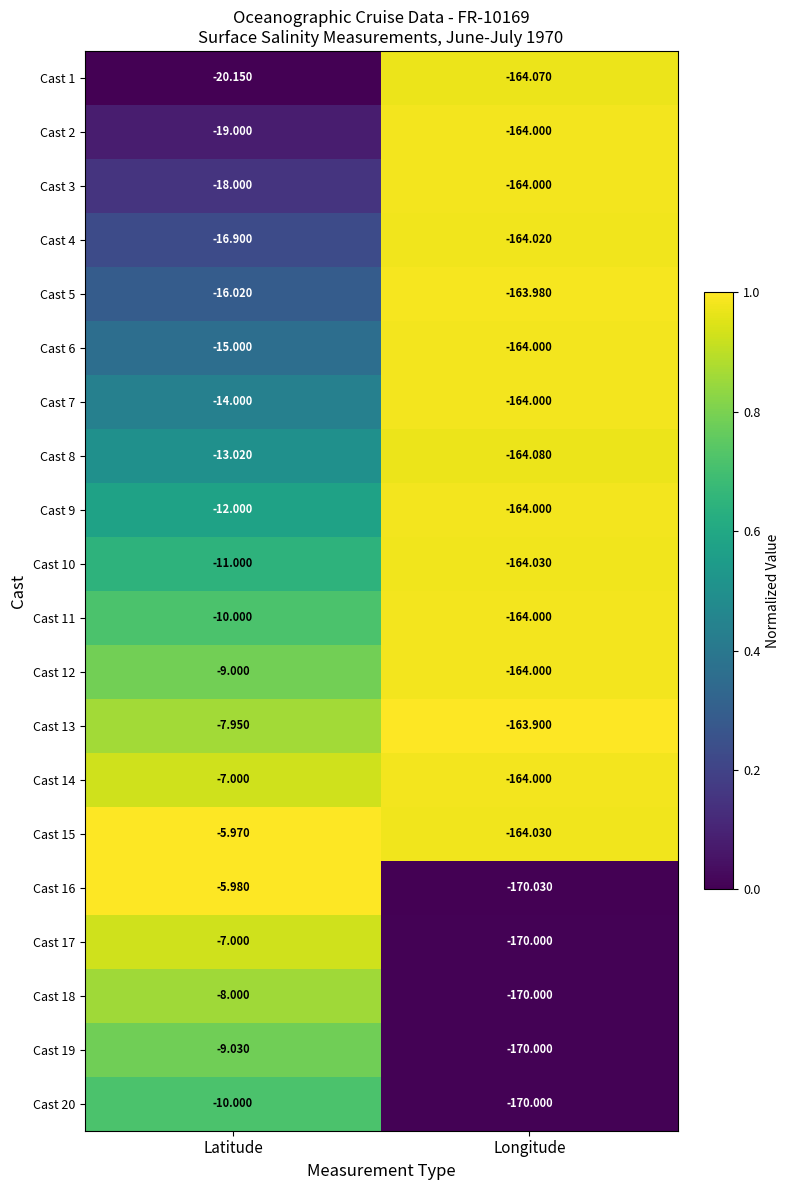

Where is Cast 20 nearest to the value -90?

Latitude